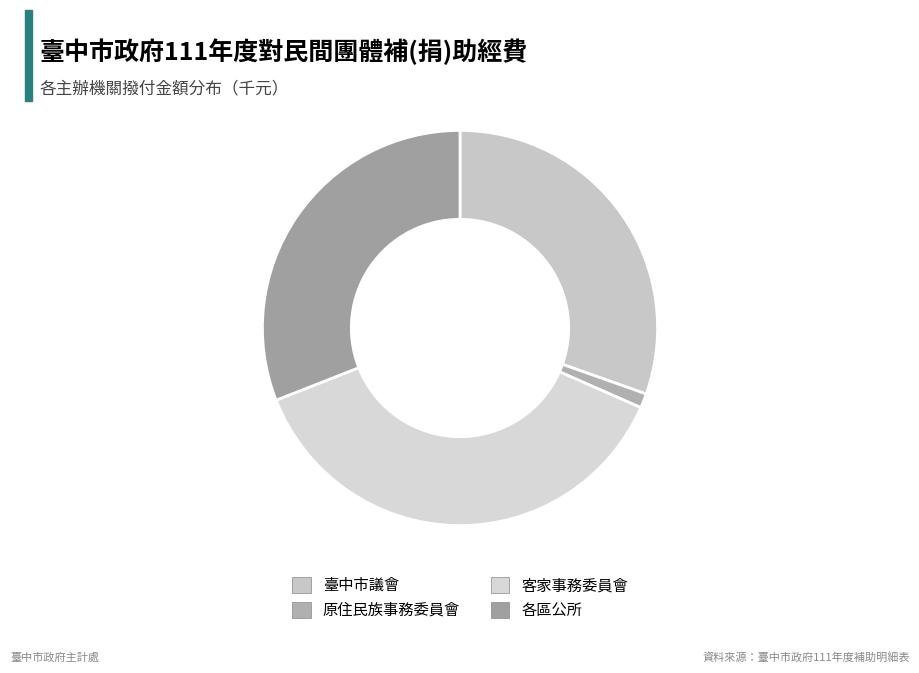

Which slice is the largest?

客家事務委員會